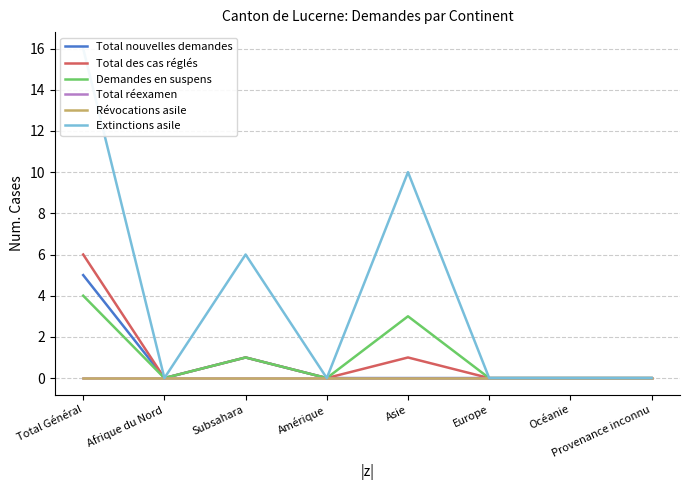

What is the label of the 5th point from the right?

Amérique